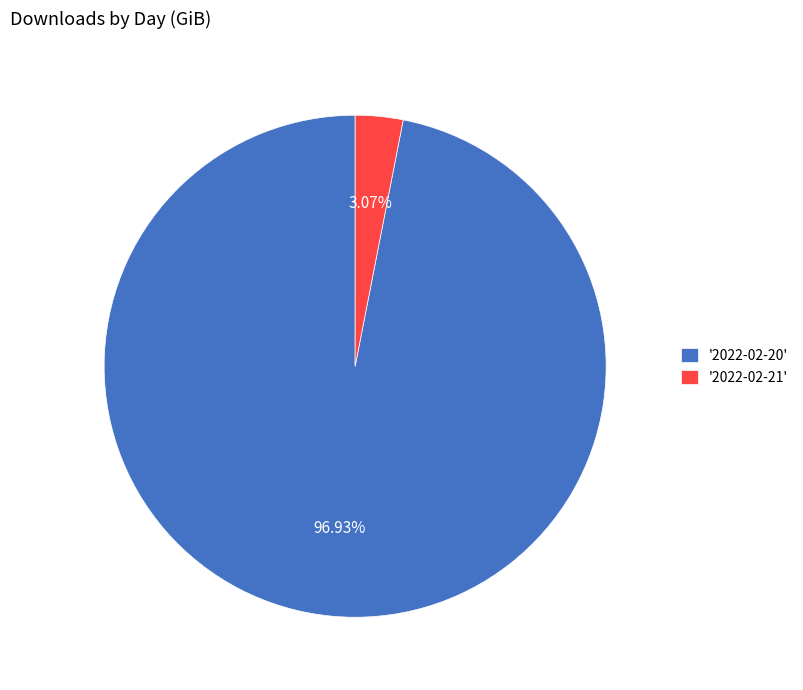

Which category has the biggest portion of the pie?

'2022-02-20'